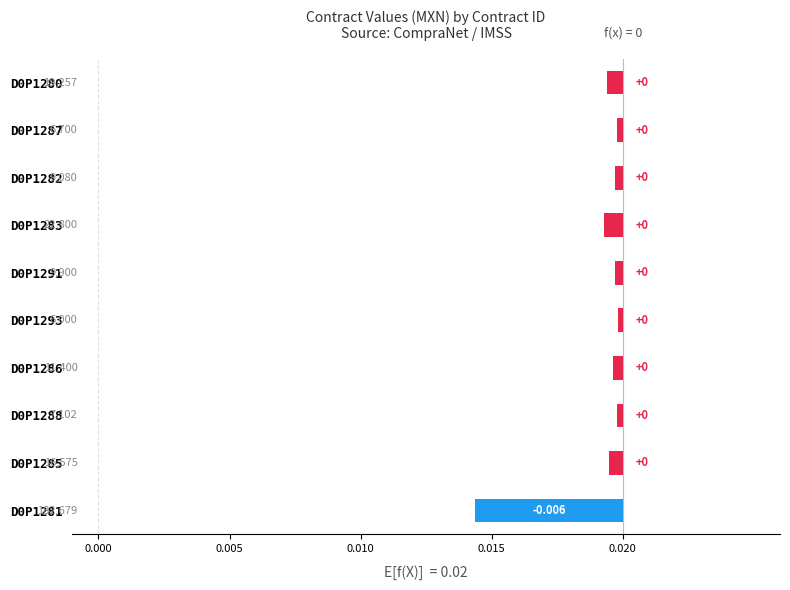

Count the number of data series in this chart.

1